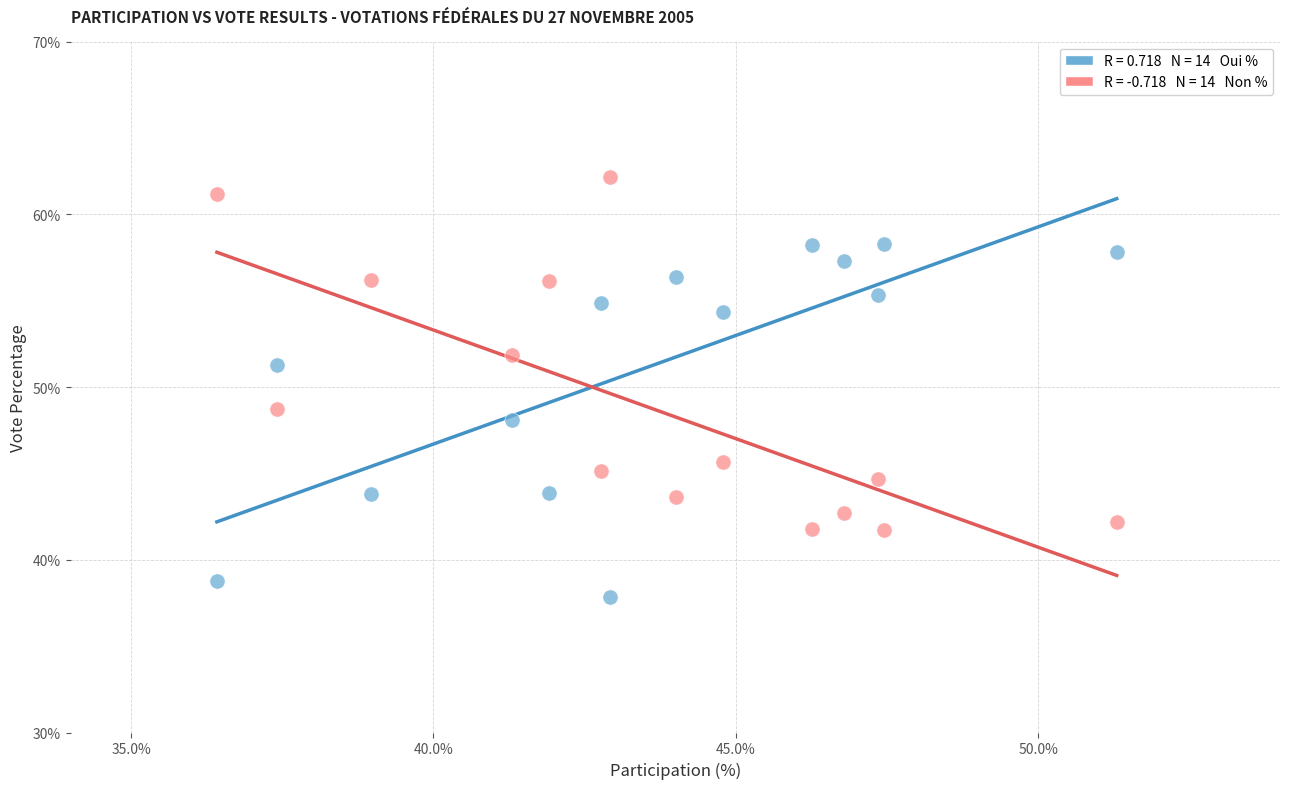

Across all data points, what is the range of Y values (max minus min)?

24.3